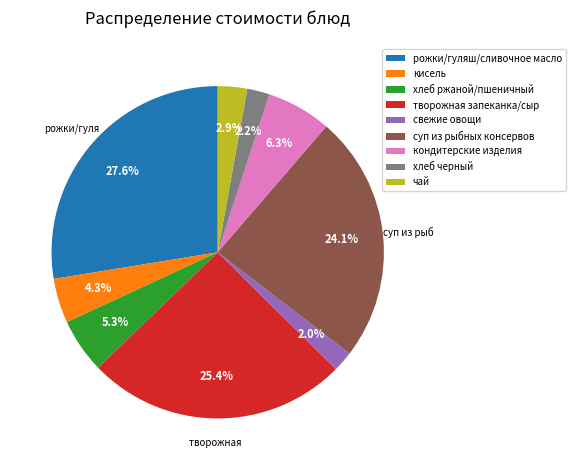

How many slices are in this pie chart?

9